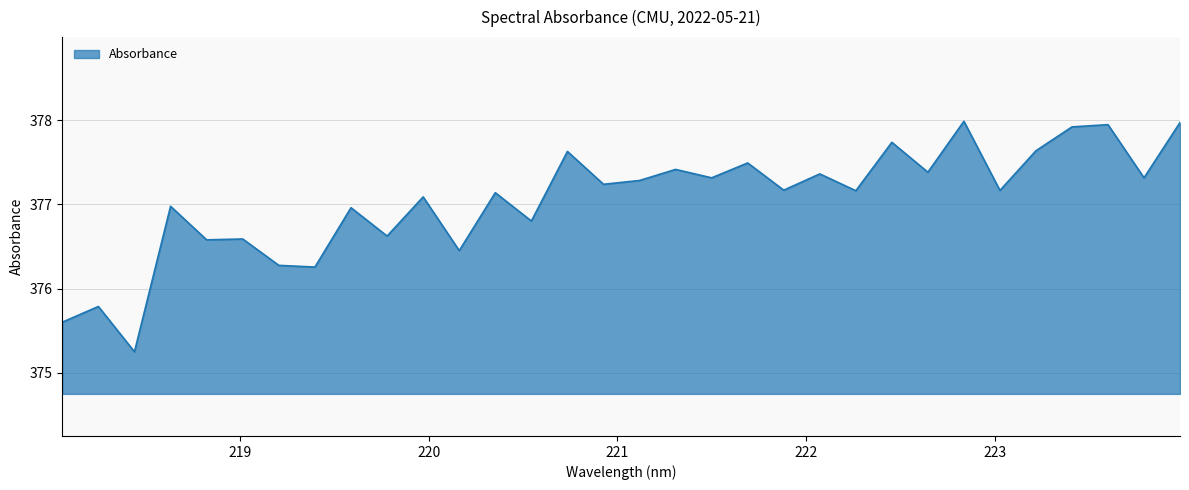

What is the maximum value shown in the chart?

378.0